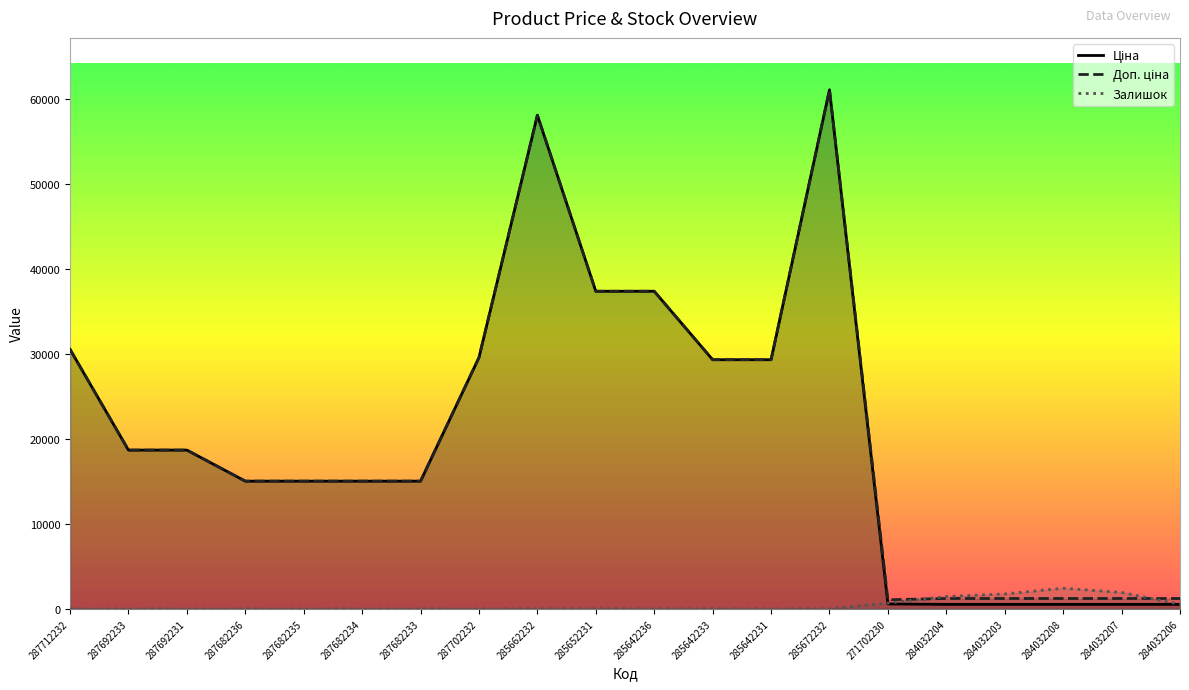

Where is Ціна nearest to the value 30780?

287712232